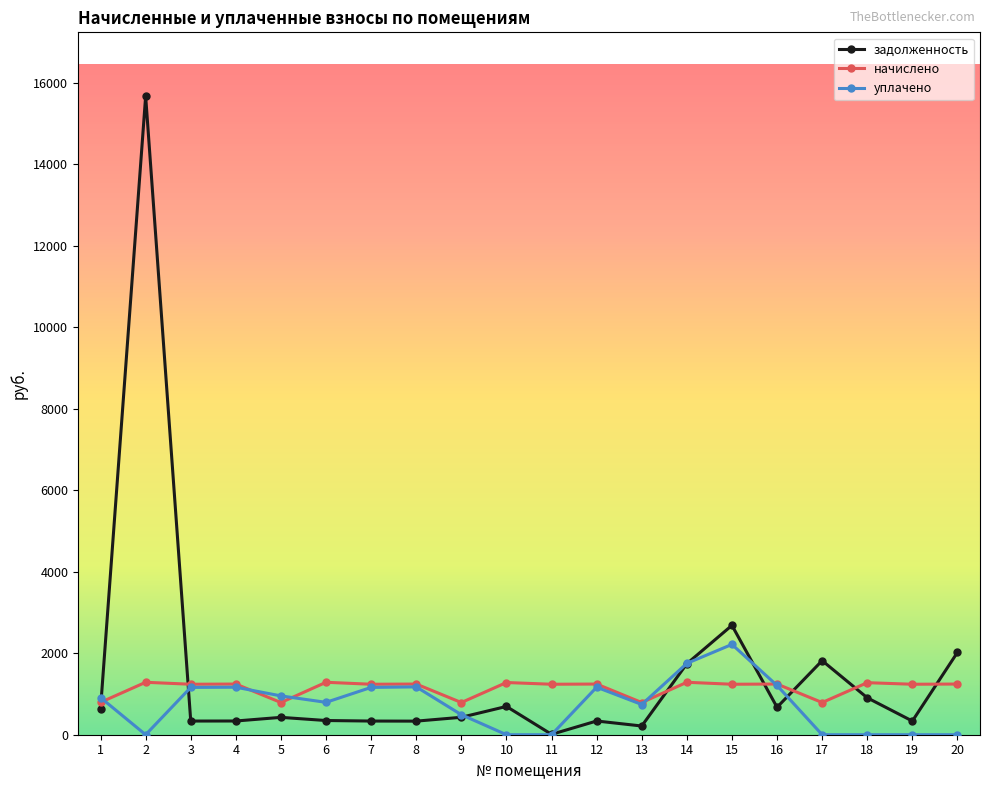

Does the chart display data point markers on the line(s)?

Yes